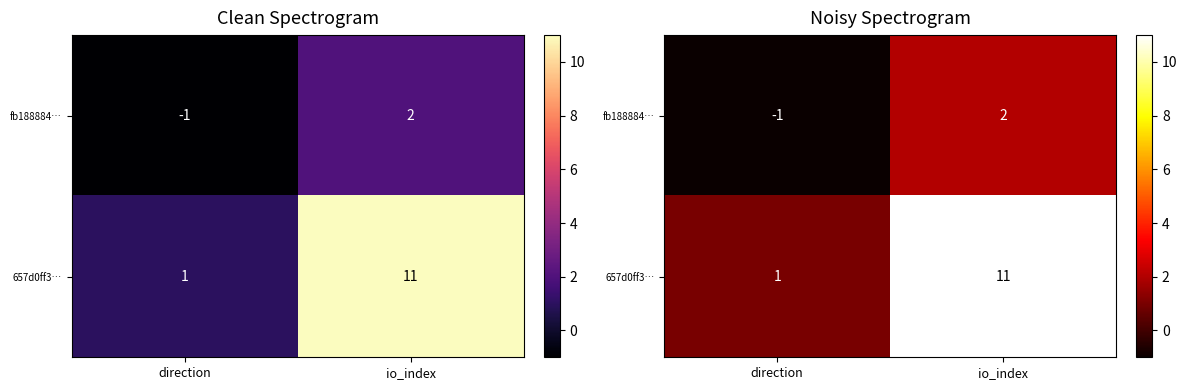

Is it true that fb188884… equals 0 at direction?

False